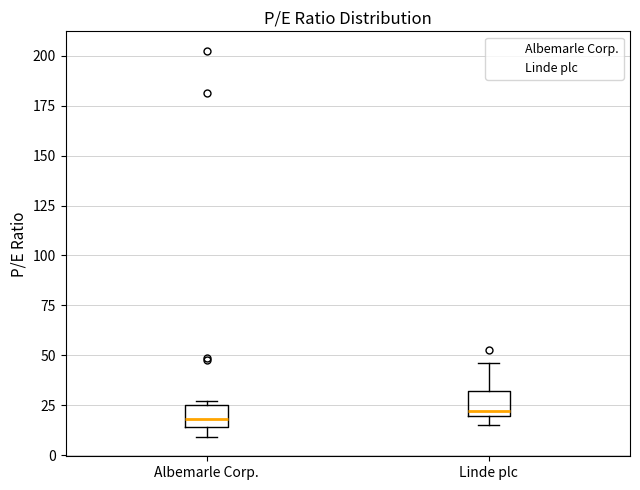

Where does the median line of the box for Albemarle Corp. sit on the y-axis? The values are not printed on the chart, so give them approximately, as read against the axis.

20